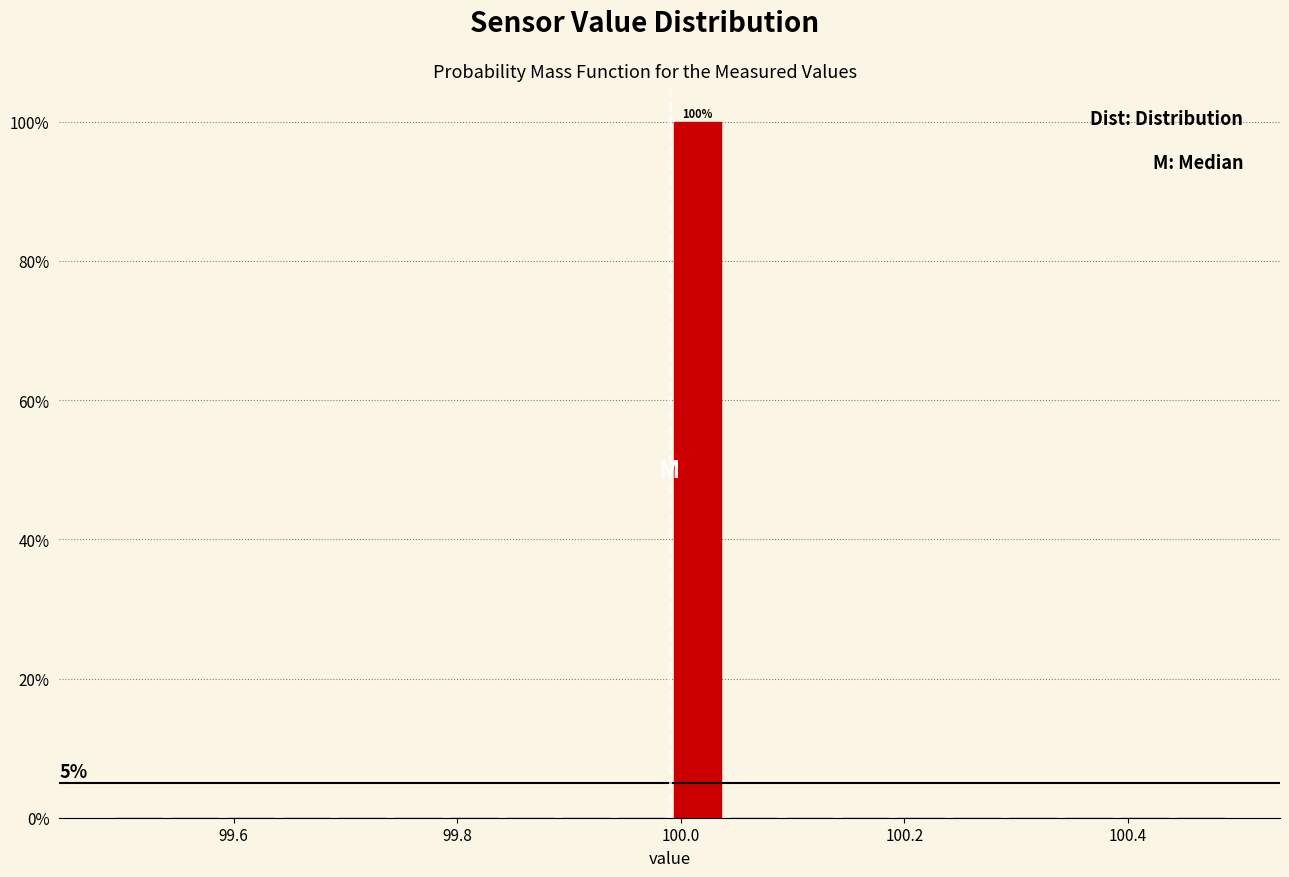

Read against the x-axis, roughly where is the centre of the tallest bar?

100.02